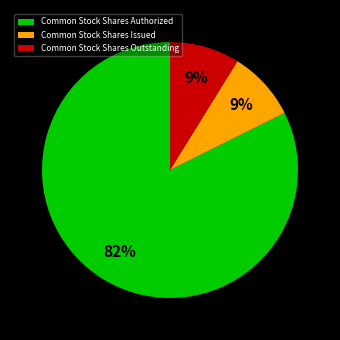

The Common Stock Shares Authorized slice represents 69% of the pie. True or false?

False